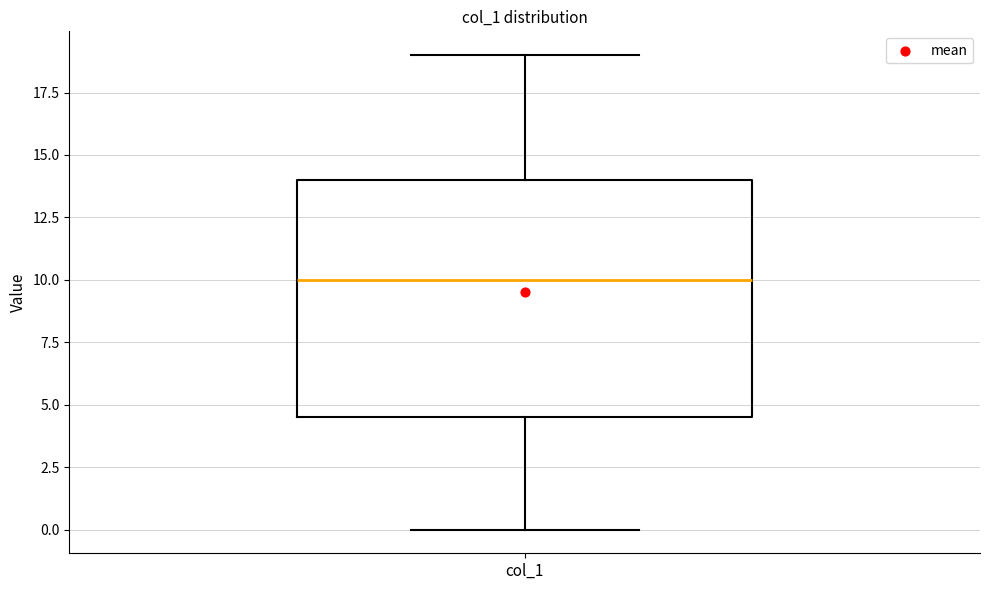

Where is the upper edge of the box for col_1 on the y-axis? The values are not printed on the chart, so give them approximately, as read against the axis.

14.0